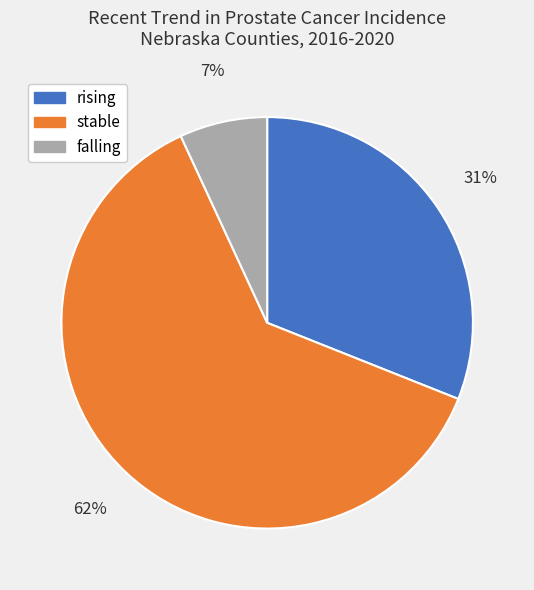

To the nearest percent, what is the combined percentage of stable and rising?

93%